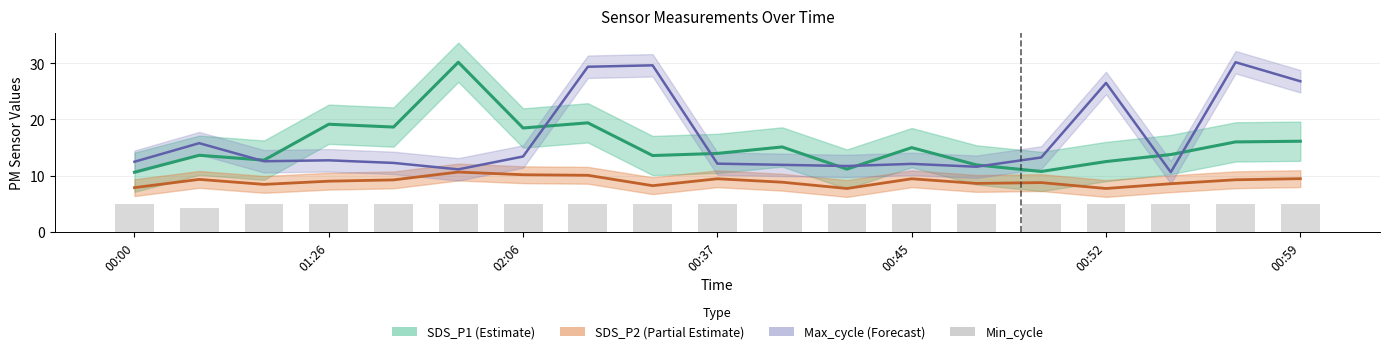

True or false: the data shows 5.0 at 00:59.

True